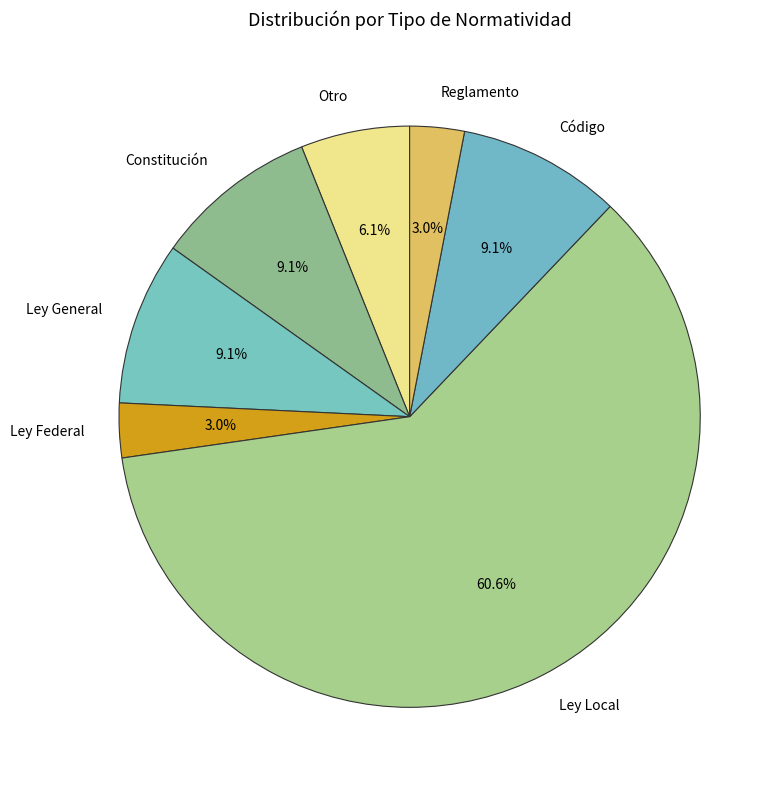

To the nearest percent, what percentage of the pie is Ley Local?

61%